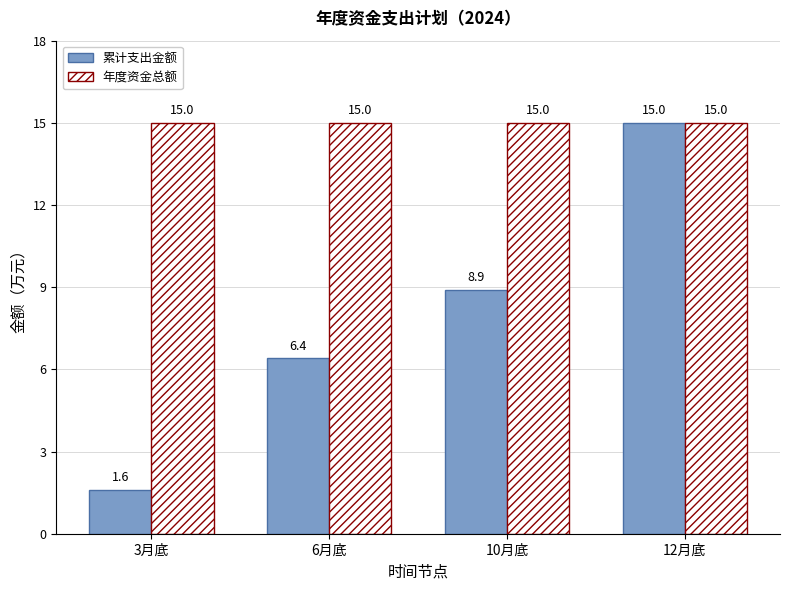

Which series has the largest total across all categories?

年度资金总额